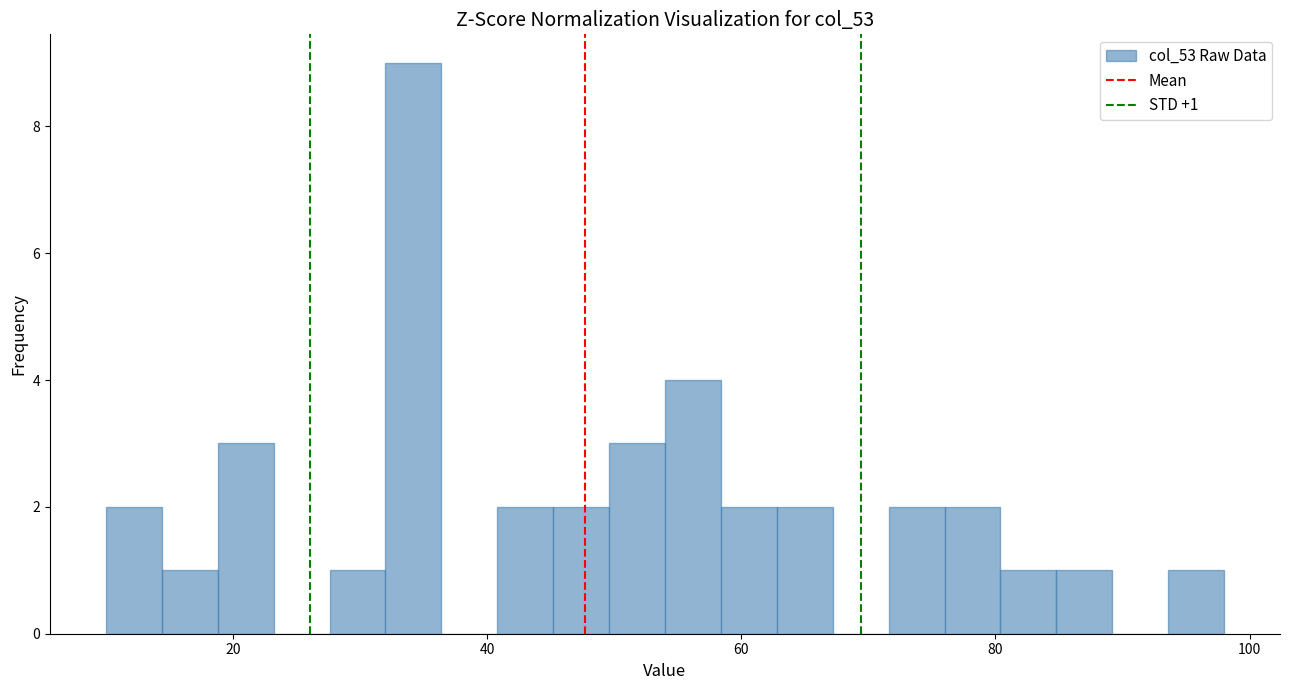

Read against the x-axis, roughly where is the centre of the tallest bar?

34